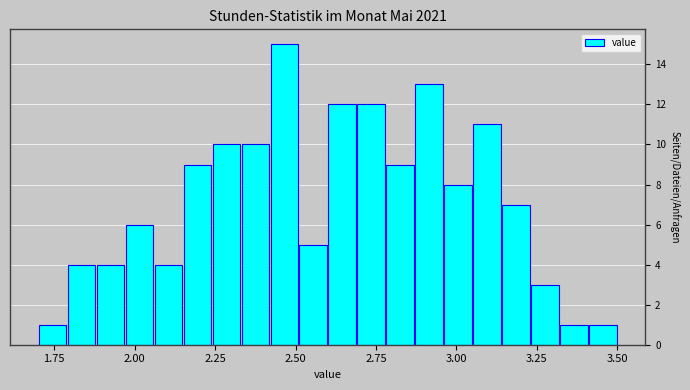

Read against the x-axis, roughly where is the centre of the tallest bar?

2.45